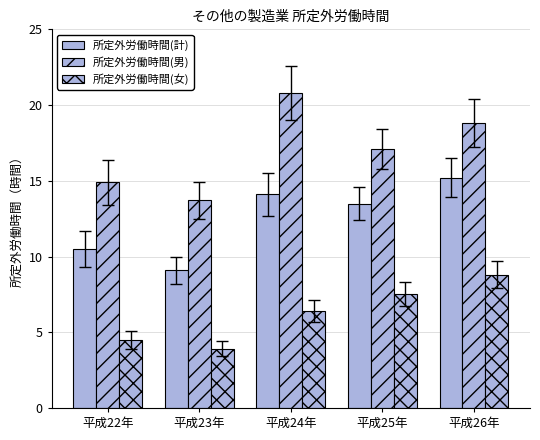

Is the value of 所定外労働時間(計) at 平成24年 greater than the value of 所定外労働時間(女) at 平成23年?

Yes